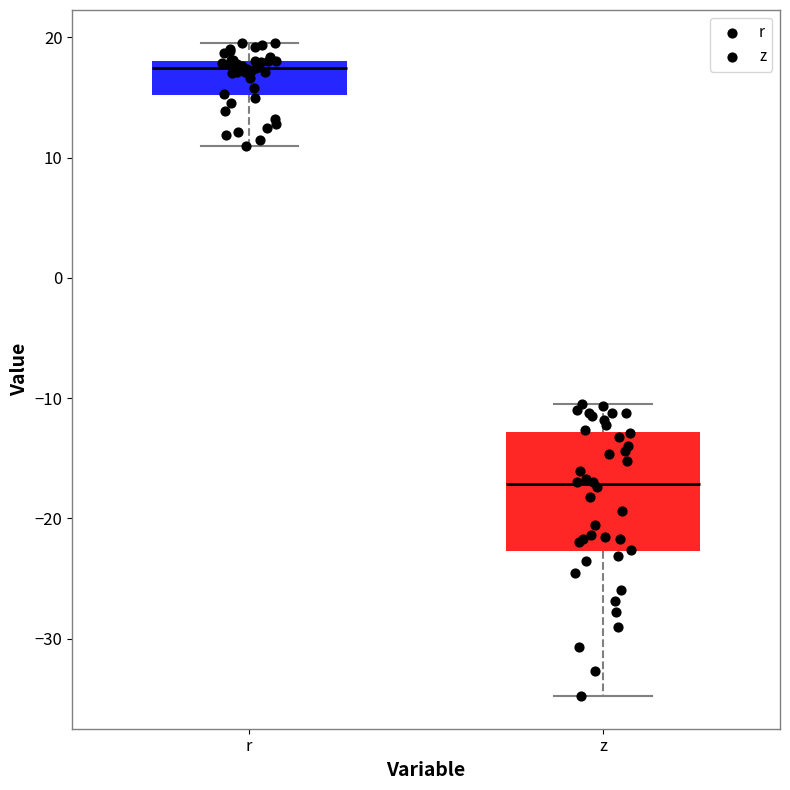

Reading left to right, transcribe this box plot: for each box, give where its median line is, the range the box spans, and where its two whiskers end, as read against the y-axis. The values are not printed on the chart, so give them approximately, as read against the axis.

r: median 17, box 15 to 18, whiskers 11 to 20
z: median -17, box -23 to -13, whiskers -35 to -10